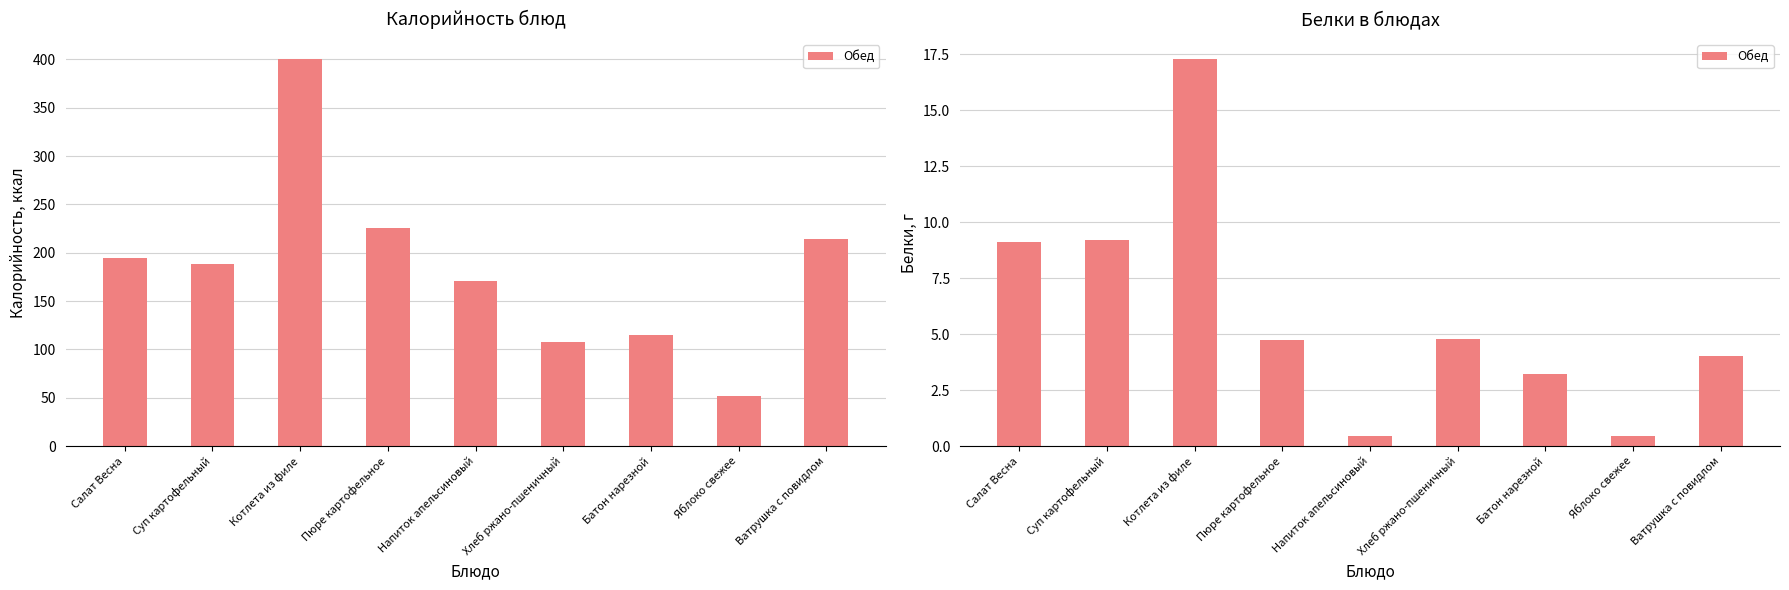

How many data points are less than 4?

3